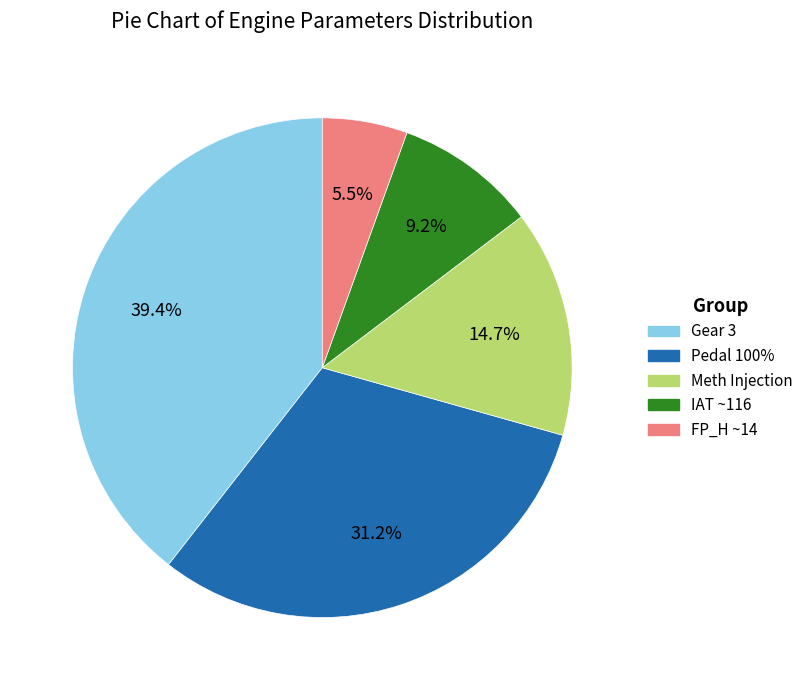

Is there a majority slice in this chart?

No